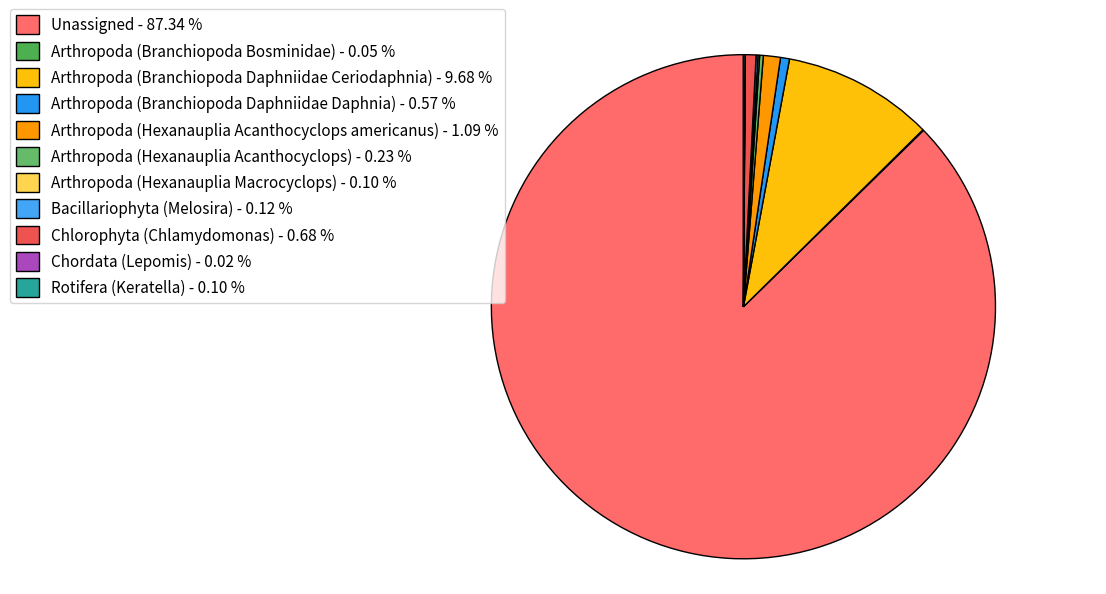

True or false: Rotifera (Keratella) accounts for 0% of the total.

True